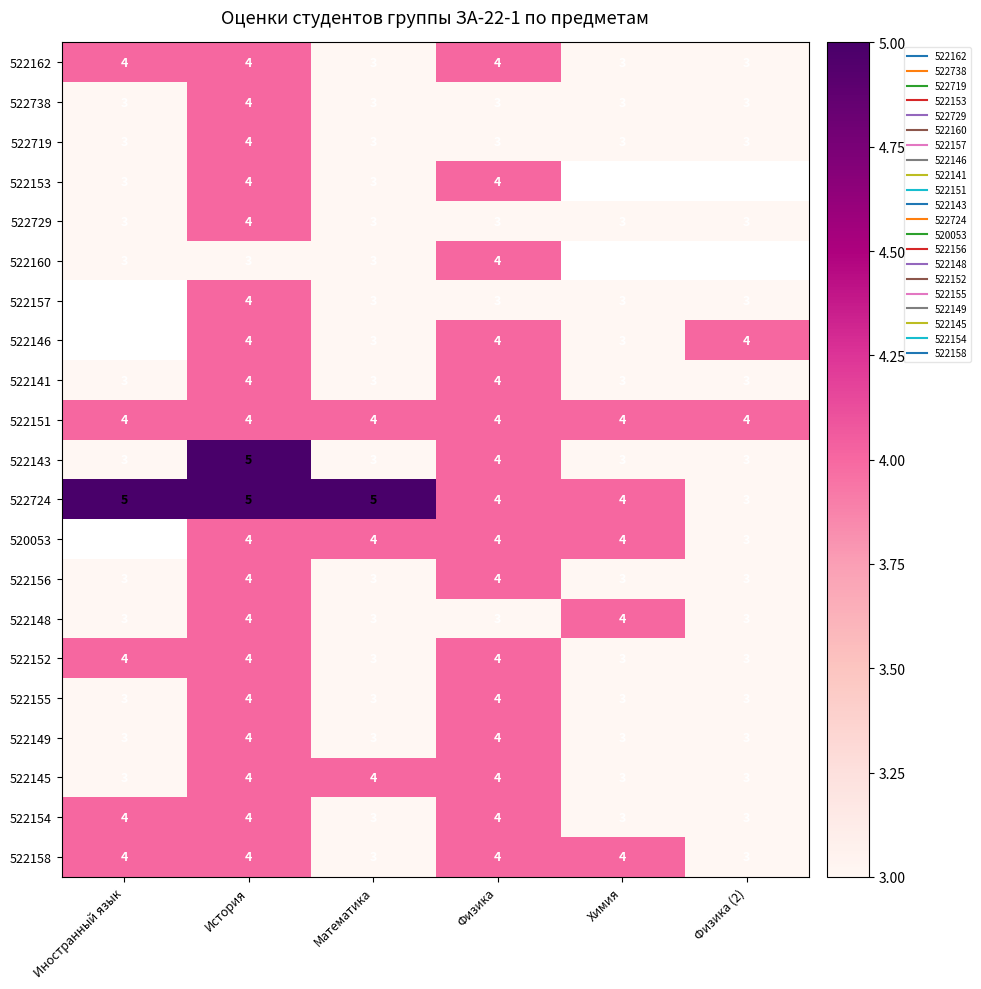

At which label is 522738 closest to 3?

Иностранный язык